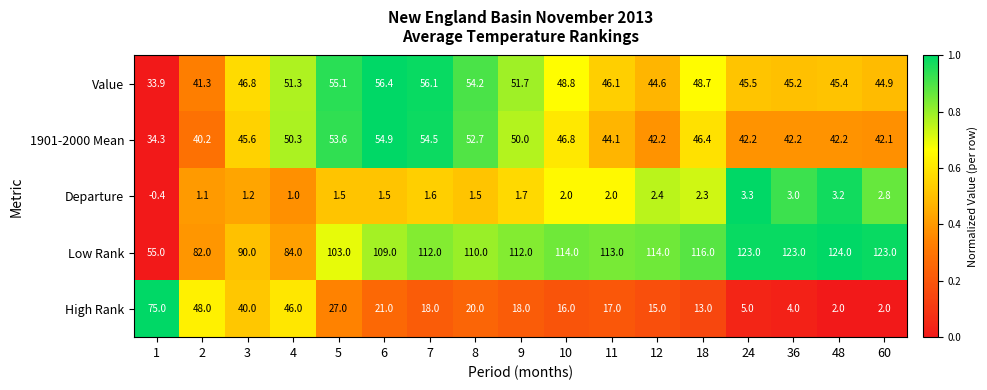

What is the total value across all series at 36?

217.4